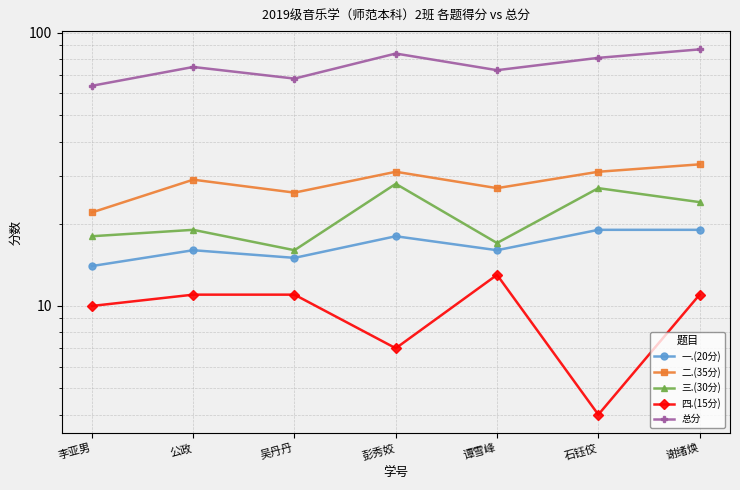

What is the average value of the 总分 series?

76